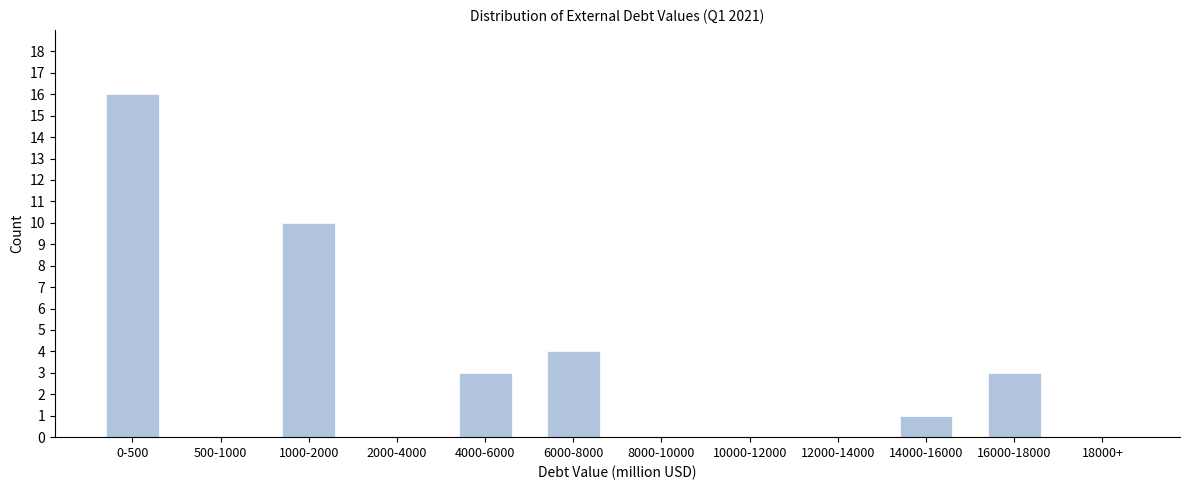

Reading left to right, transcribe all the data shown in this chart.

0-500=16	500-1000=0	1000-2000=10	2000-4000=0	4000-6000=3	6000-8000=4	8000-10000=0	10000-12000=0	12000-14000=0	14000-16000=1	16000-18000=3	18000+=0